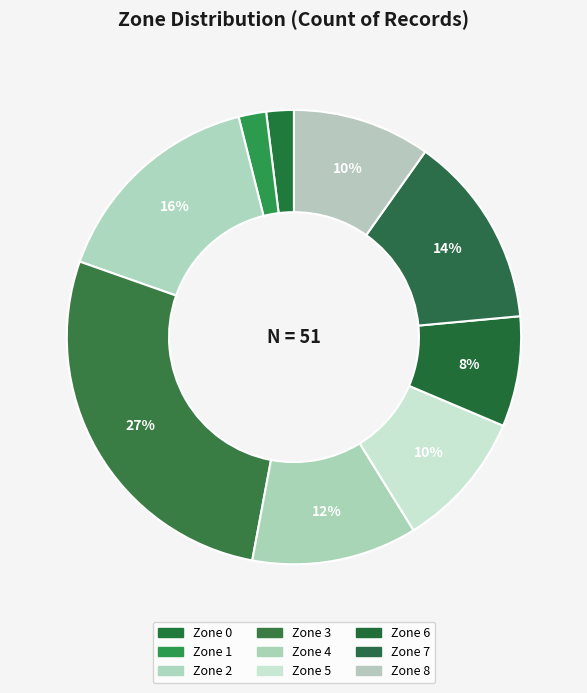

Approximately how many times larger is the value at Zone 0 compared to Zone 7?

0.1